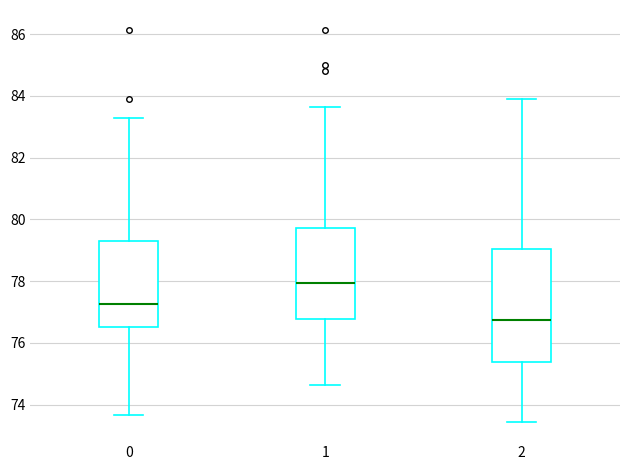

Comparing the boxes themselves (not the whiskers), which one is the tallest?

2